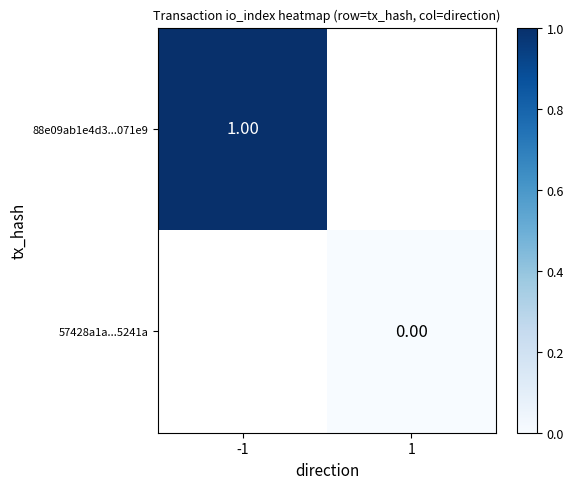

Is the value of 88e09ab1e4d3...071e9 at -1 greater than the value of 57428a1a...5241a at 1?

Yes